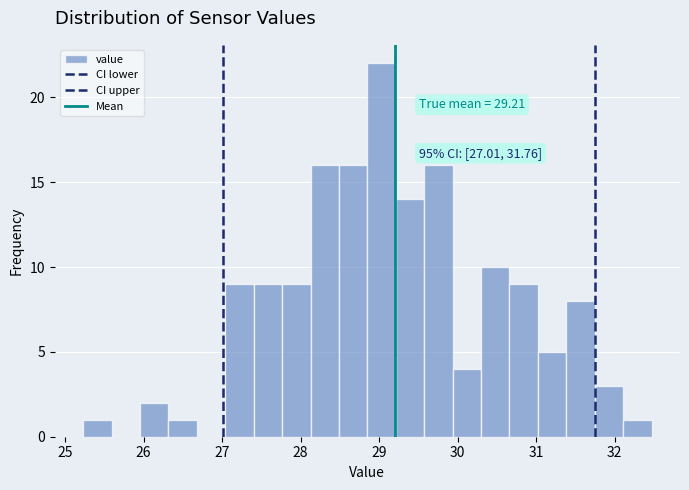

Around what value on the x-axis is the tallest bar? Give the approximate position of its centre, as read against the axis.

29.0